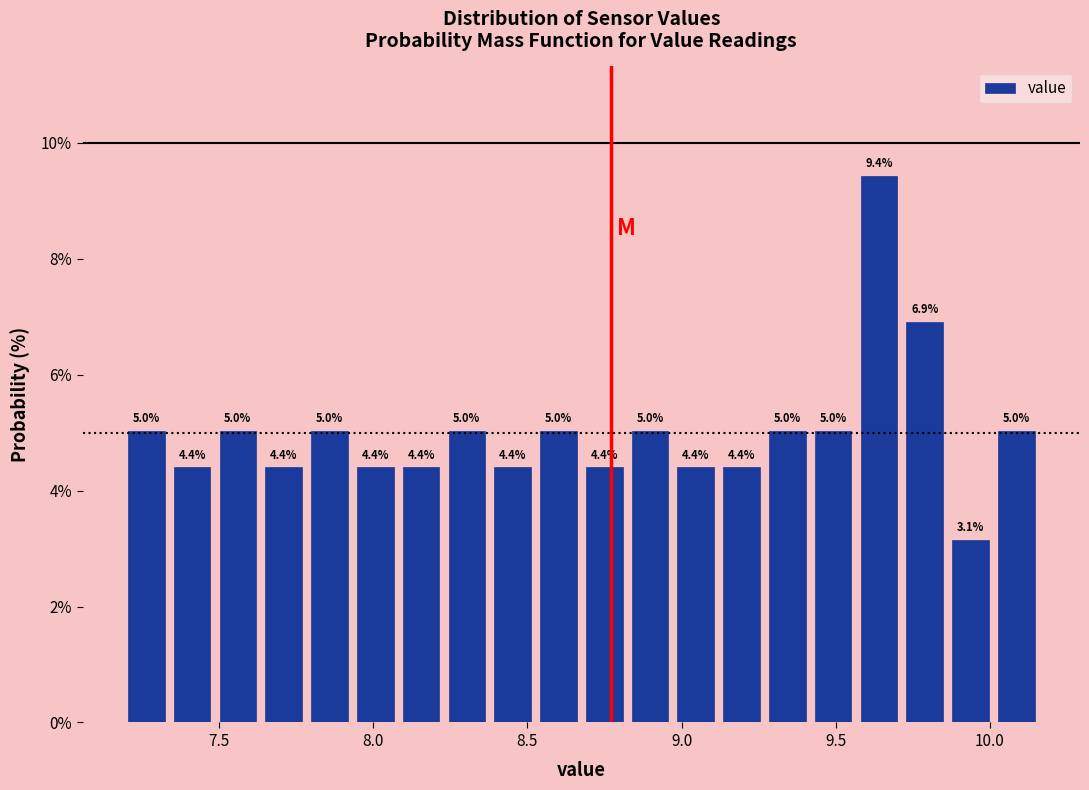

Read against the x-axis, roughly where is the centre of the tallest bar?

9.65